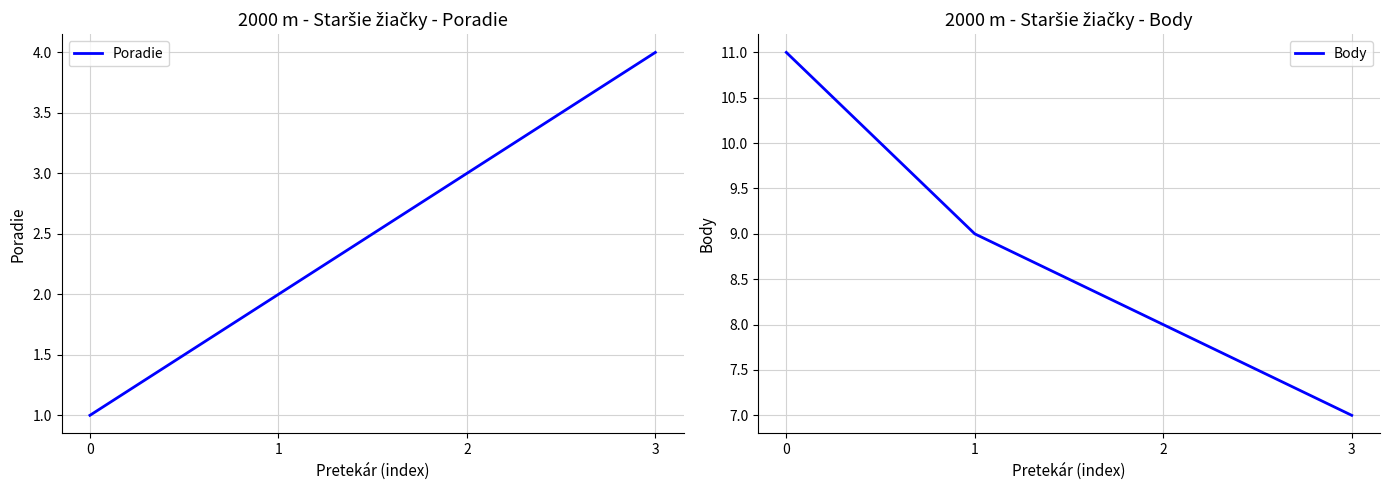

List the labels in order of Poradie value, smallest first.

0, 1, 2, 3